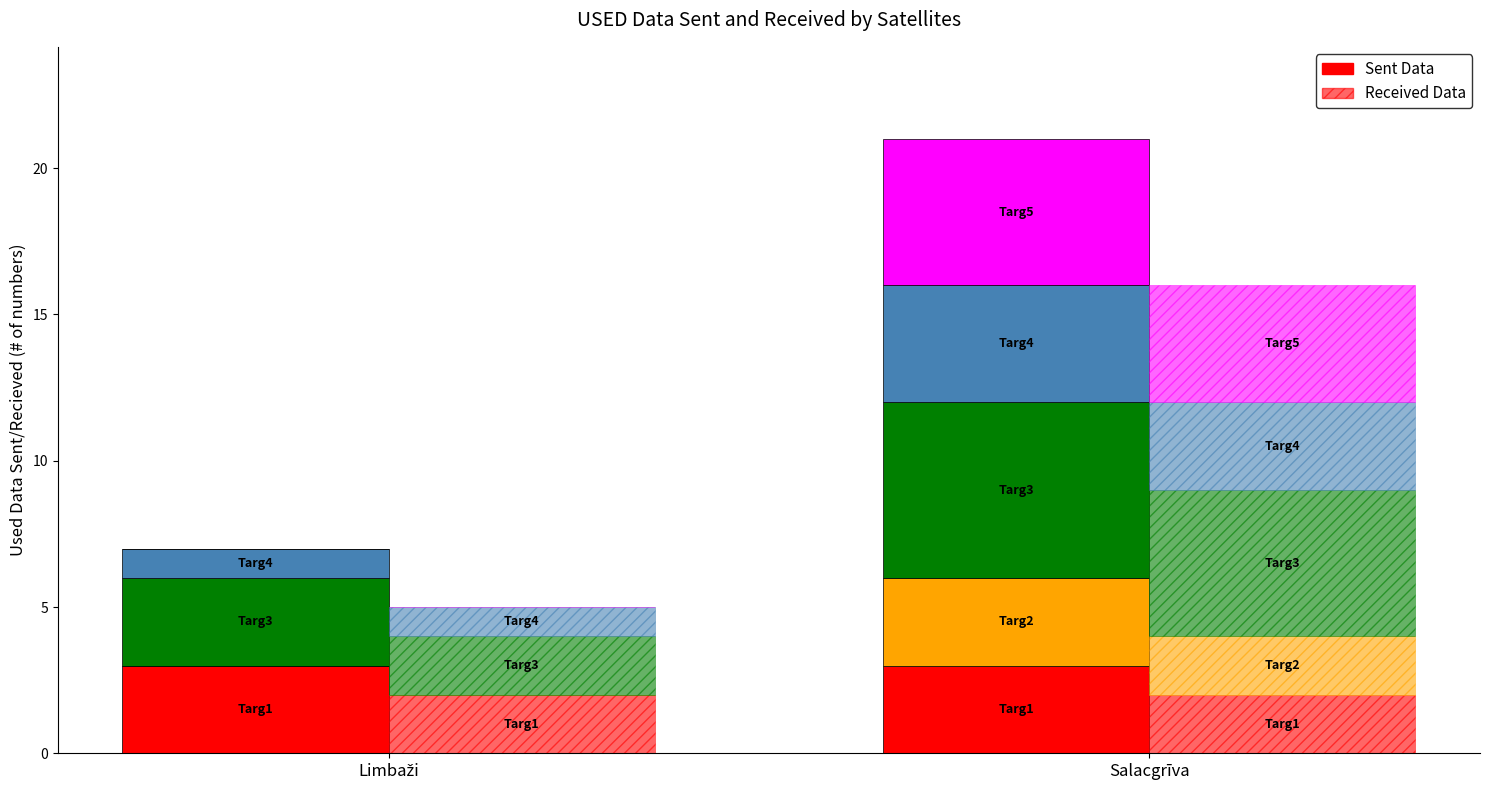

Is it true that 500m vieta (kopā) equals 16 at Salacgrīva?

False